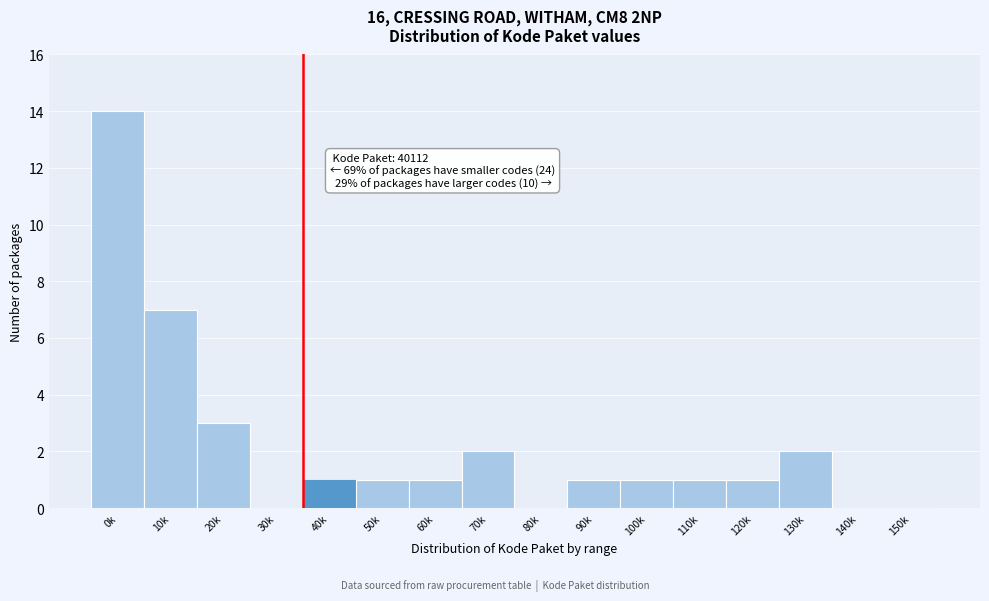

Reading right to left, list all the values displayed in this chart.

150k=0	140k=0	130k=2	120k=1	110k=1	100k=1	90k=1	80k=0	70k=2	60k=1	50k=1	40k=1	30k=0	20k=3	10k=7	0k=14